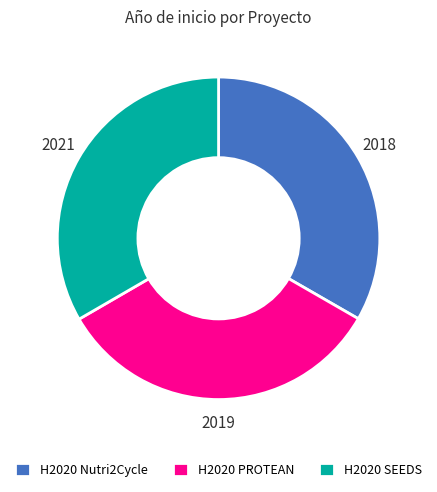

Does H2020 Nutri2Cycle account for over 50% of the chart?

No